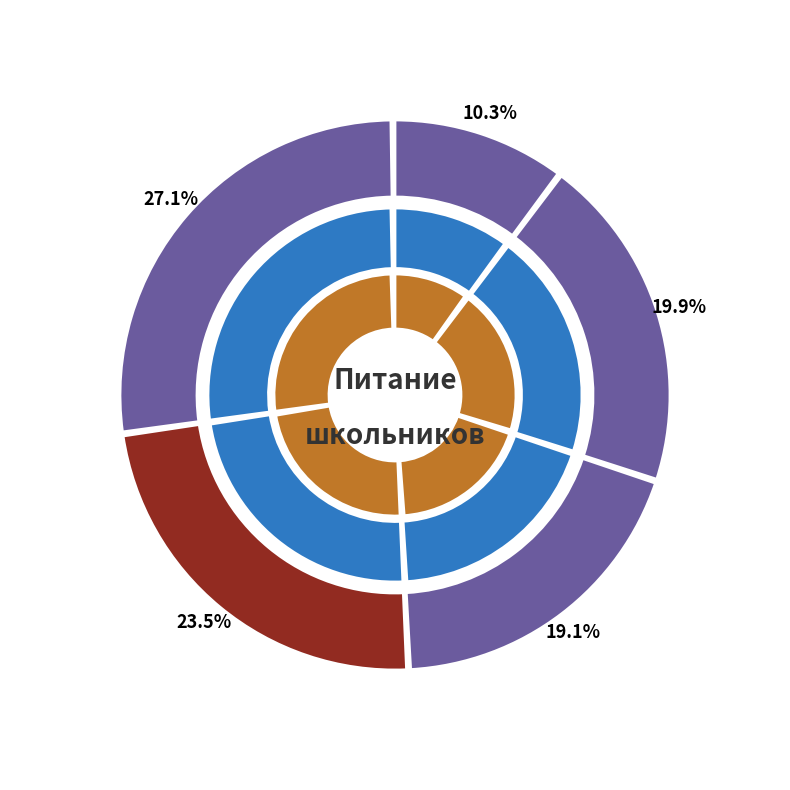

Does any single category account for the majority?

No